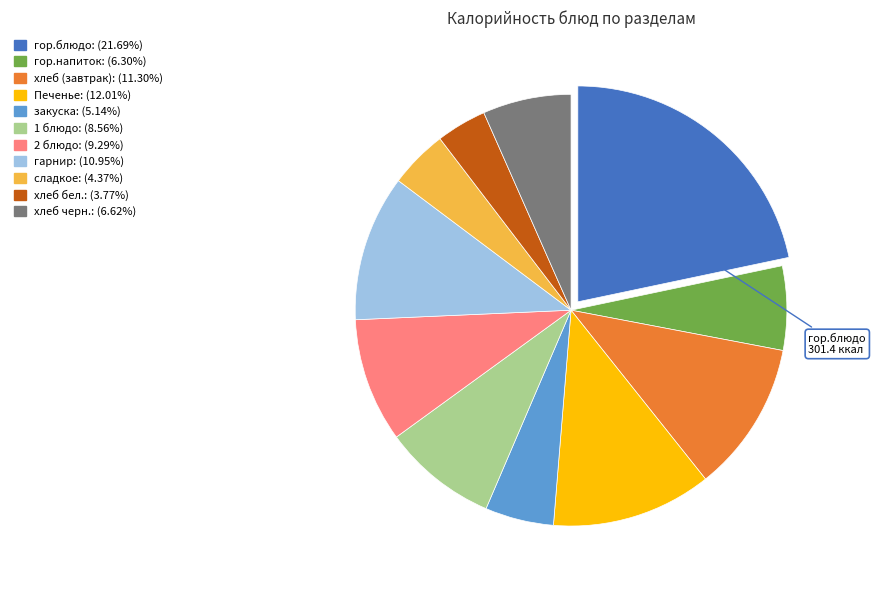

Is there any slice that represents more than half of the pie?

No